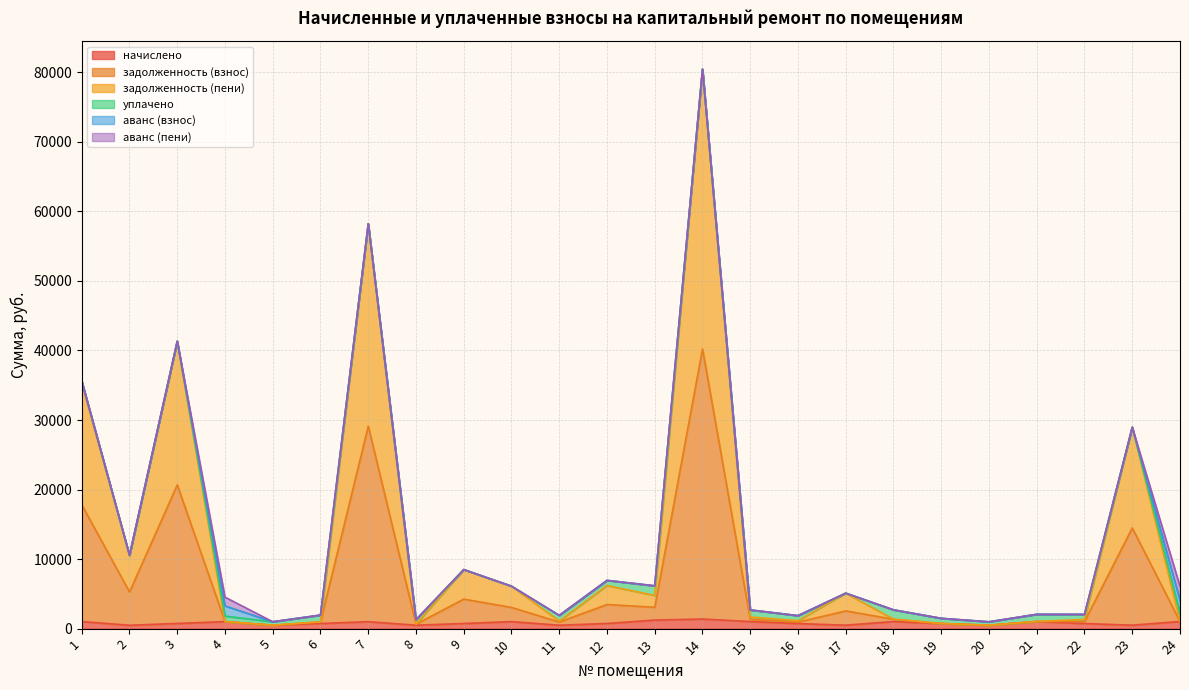

What is the minimum value for задолженность (взнос)?

490.2